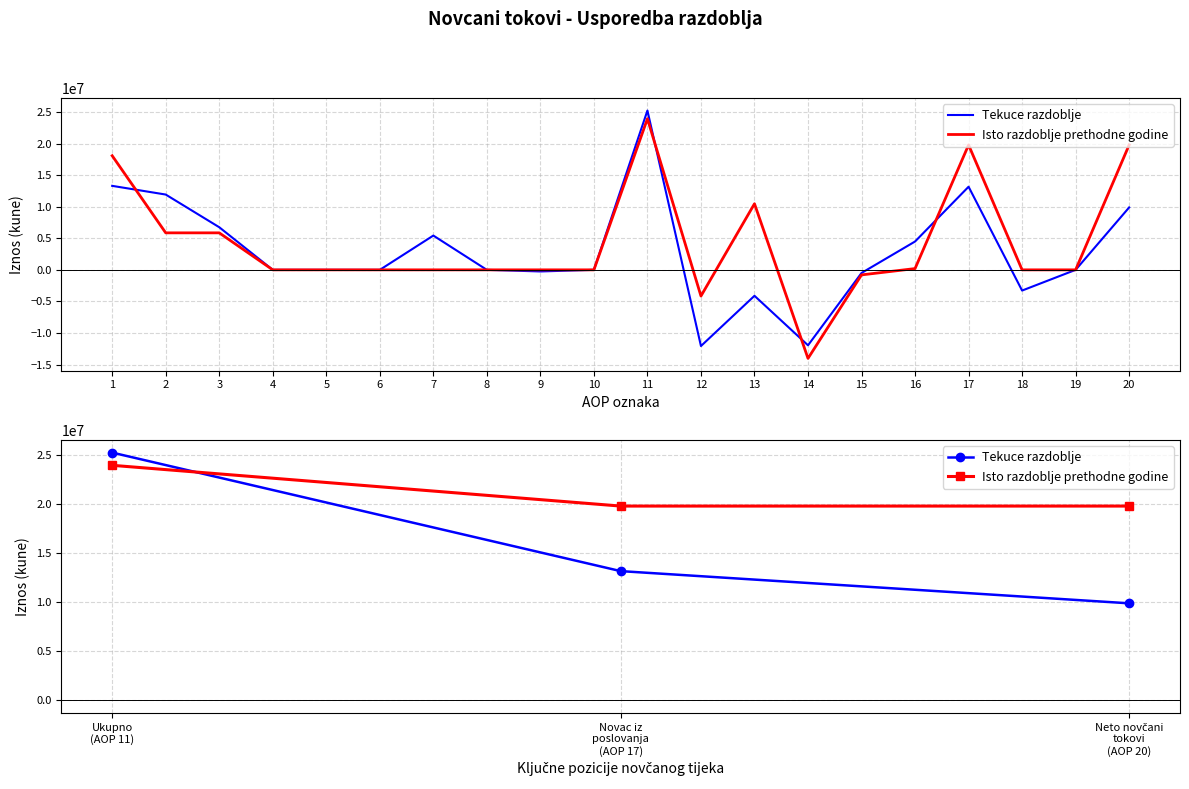

Count the Isto razdoblje prethodne godine values in the range 19790628 to 23940299.

3